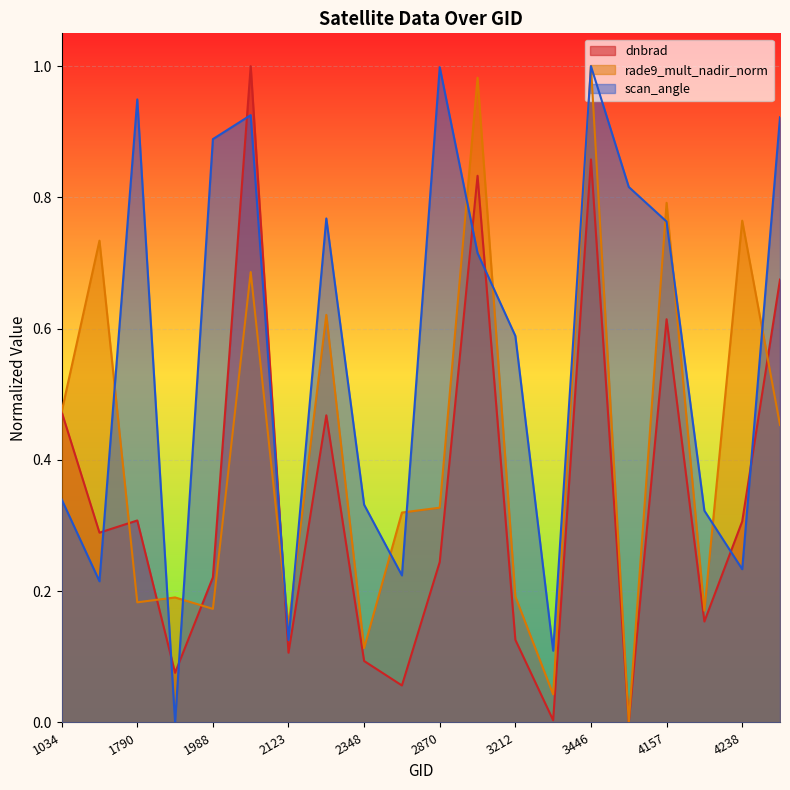

Rank the series by their average value, from lowest to highest.

dnbrad, rade9_mult_nadir_norm, scan_angle